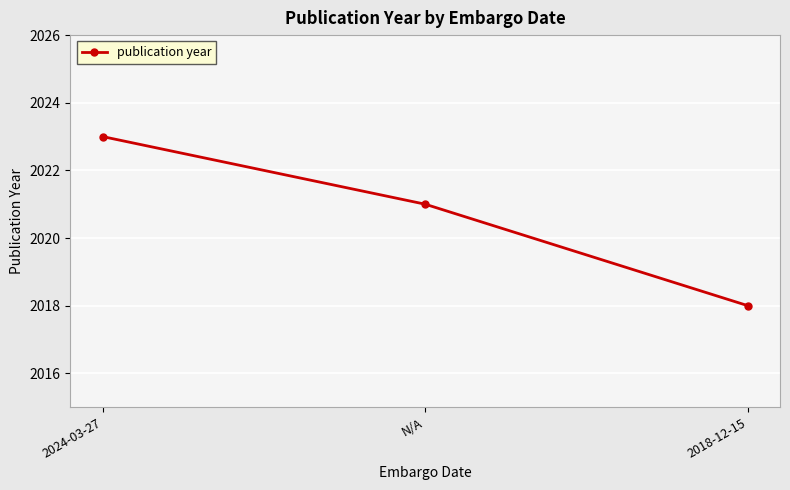

Rank the categories by value from lowest to highest.

2018-12-15, N/A, 2024-03-27